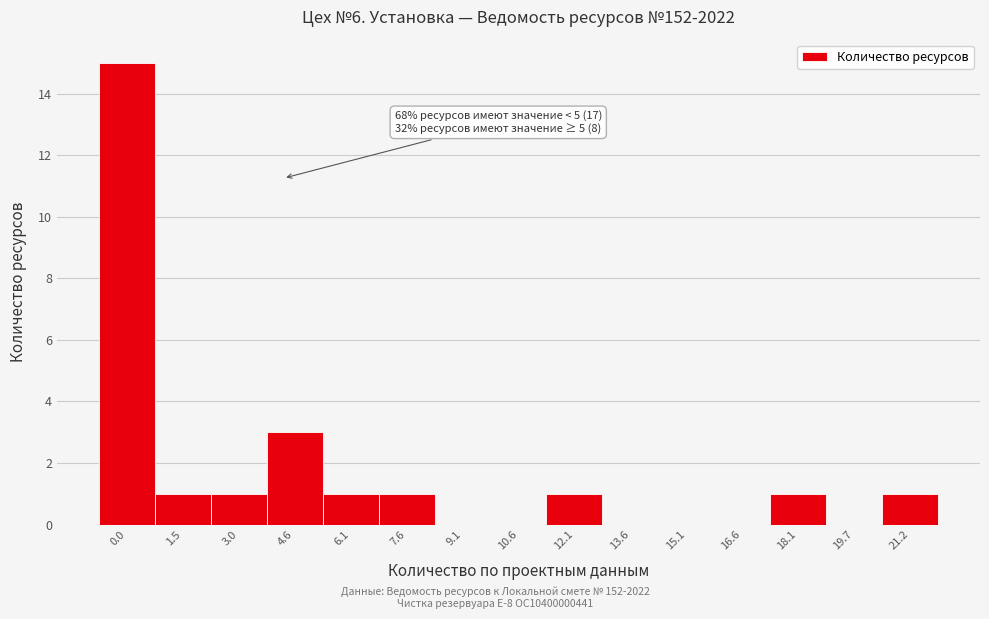

Reading left to right, what are all the values shown in this chart?

0.0=15	1.5=1	3.0=1	4.6=3	6.1=1	7.6=1	9.1=0	10.6=0	12.1=1	13.6=0	15.1=0	16.6=0	18.1=1	19.7=0	21.2=1